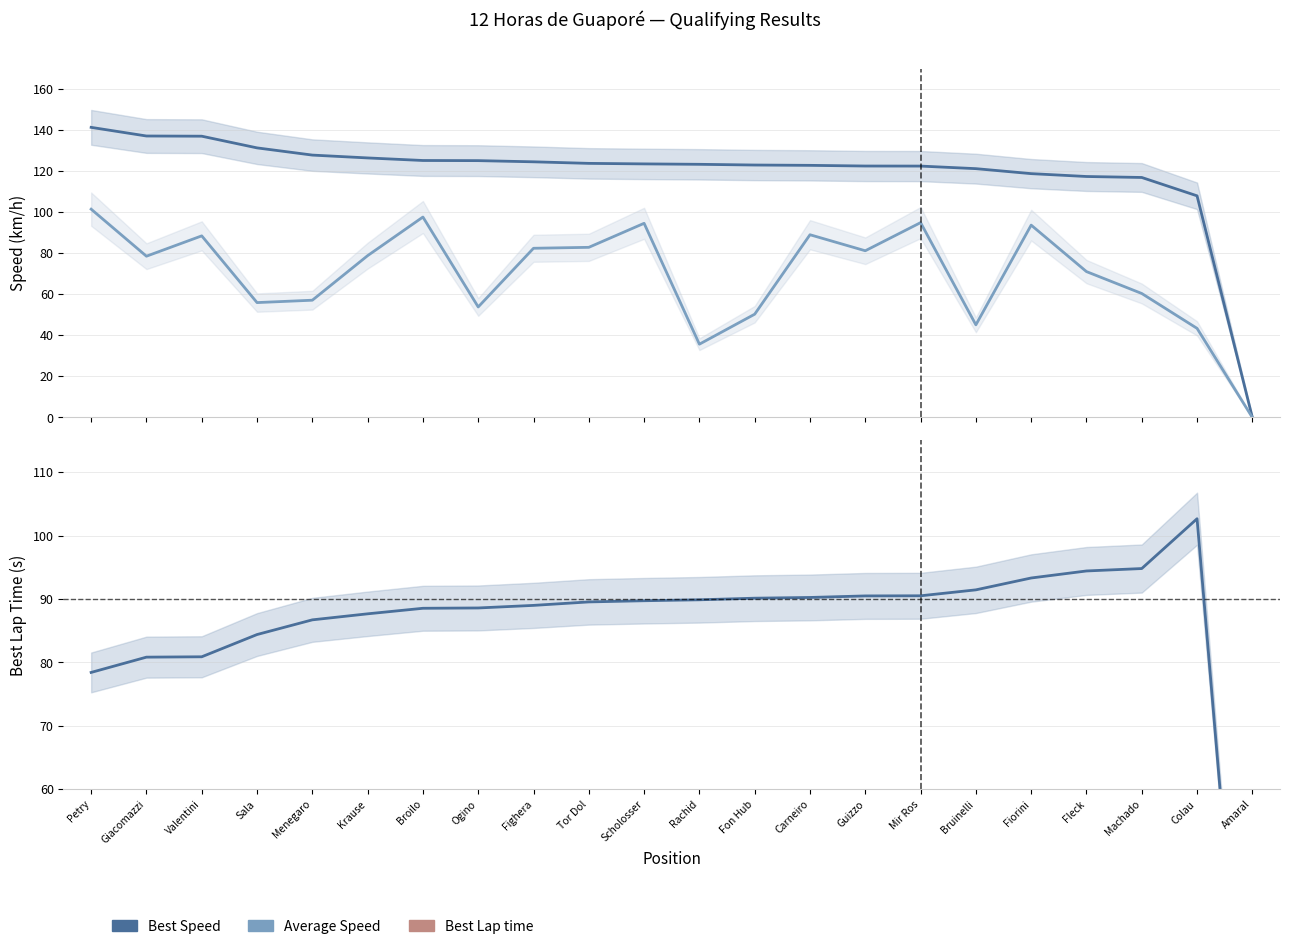

True or false: Best Speed has more than 2 interior local peaks.

False